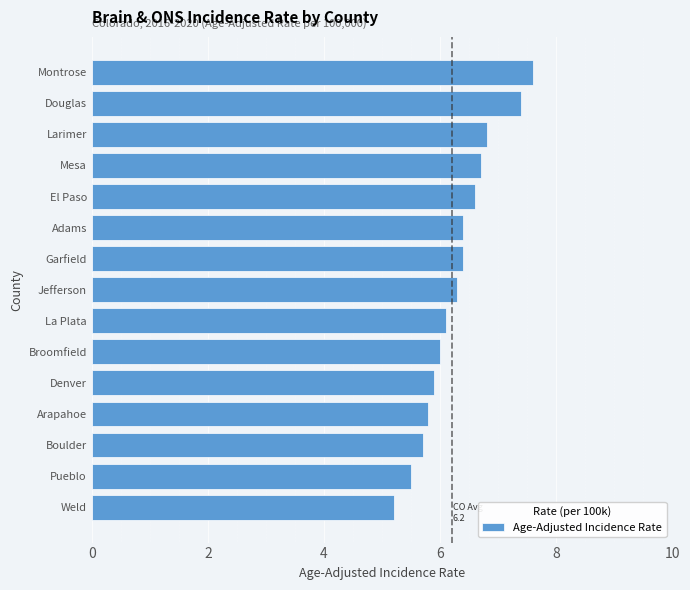

Between Pueblo and Denver, which is larger?

Denver